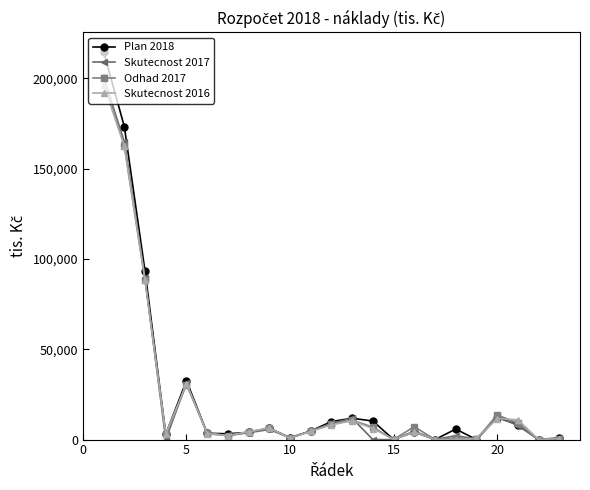

Which series has the largest range (max minus min)?

Plan 2018